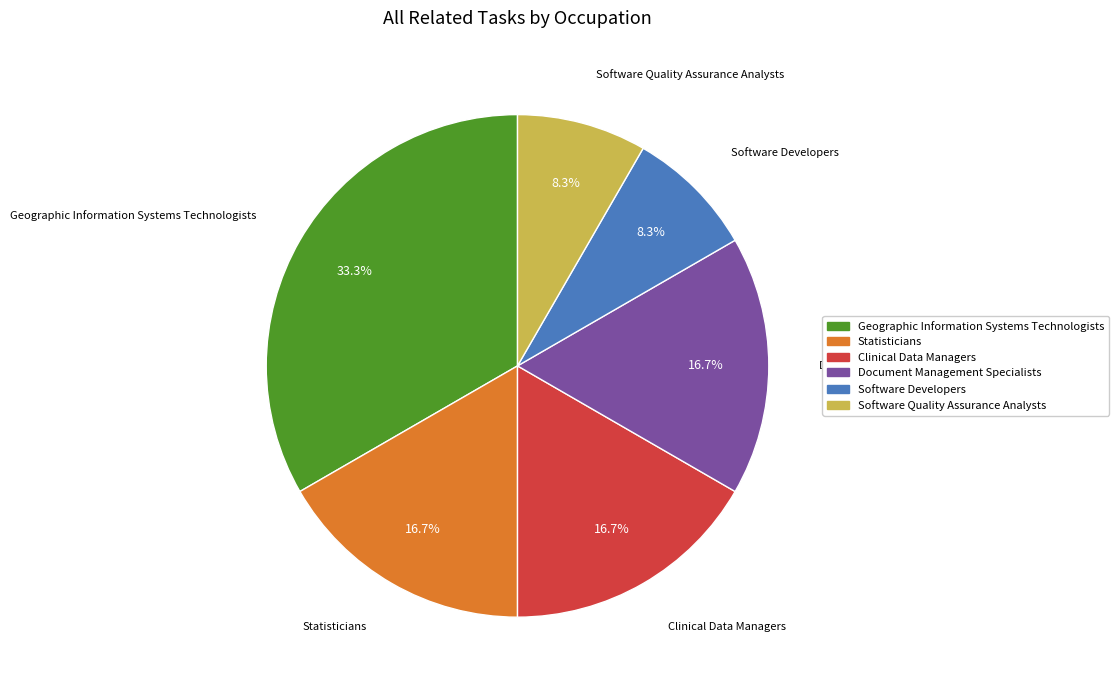

What percentage is the Statisticians slice, to the nearest percent?

17%